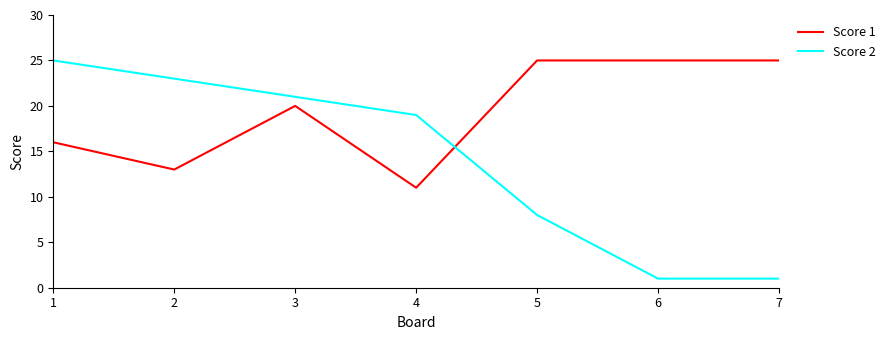

Reading left to right, what are all the values shown in this chart?

Score 1: 16	13	20	11	25	25	25
Score 2: 25	23	21	19	8	1	1